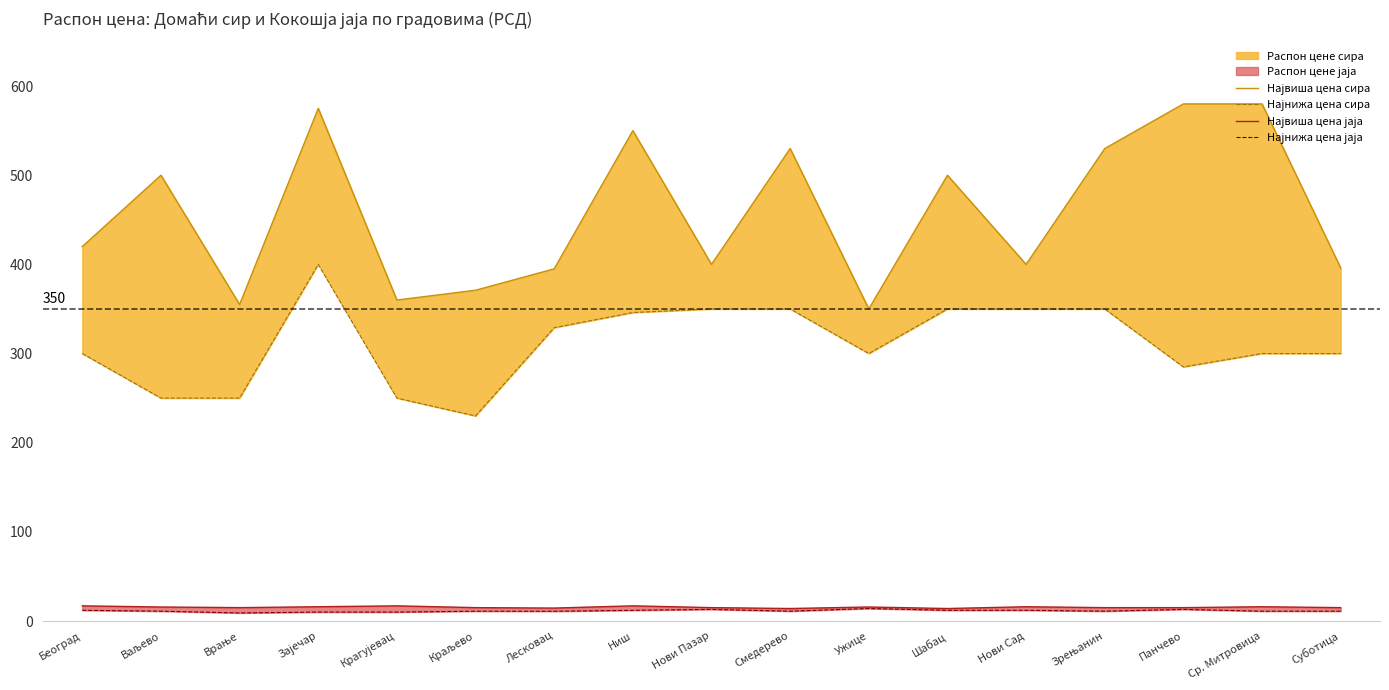

Is it true that Најнижа цена јаја equals 3.9 at Смедерево?

False